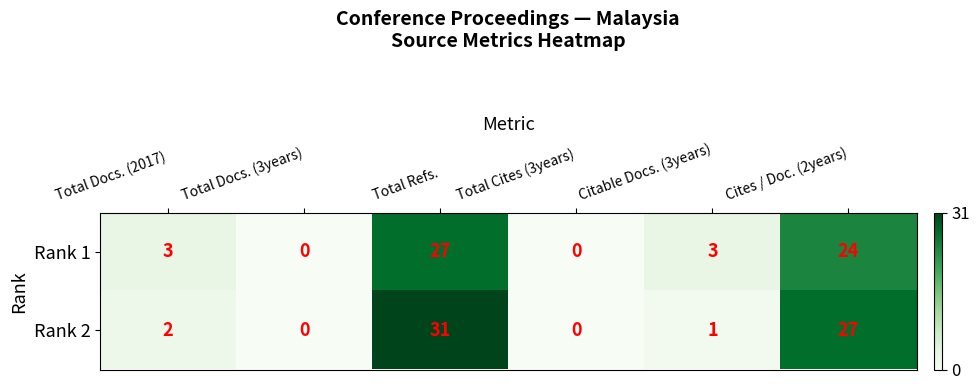

How many values in Rank 2 are above zero?

4